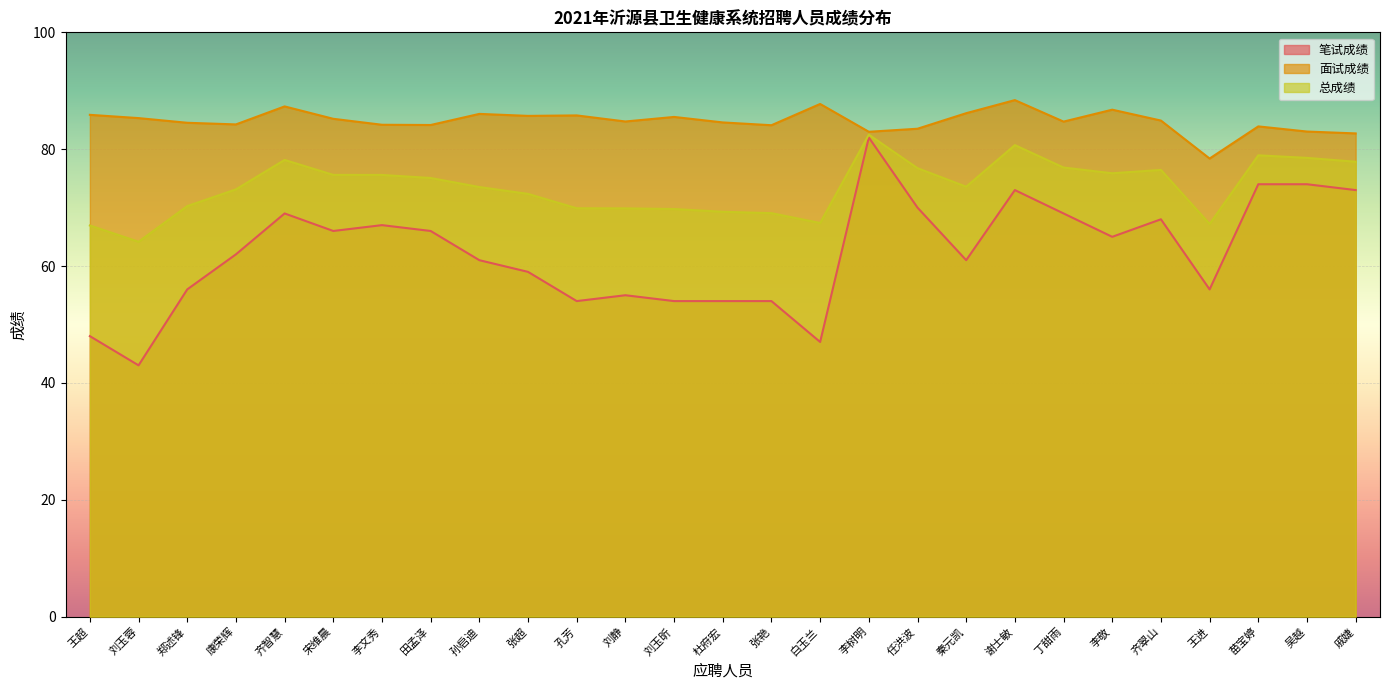

Reading right to left, what are all the values shown in this chart?

笔试成绩: 73.0	74.0	74.0	56.0	68.0	65.0	69.0	73.0	61.0	70.0	82.0	47.0	54.0	54.0	54.0	55.0	54.0	59.0	61.0	66.0	67.0	66.0	69.0	62.0	56.0	43.0	48.0
面试成绩: 82.7	83.0	83.9	78.4	84.9	86.8	84.7	88.4	86.2	83.5	83.0	87.7	84.1	84.6	85.5	84.7	85.8	85.7	86.0	84.1	84.2	85.2	87.3	84.2	84.5	85.3	85.9
总成绩: 77.8	78.5	79.0	67.2	76.5	75.9	76.9	80.7	73.6	76.8	82.5	67.4	69.0	69.3	69.8	69.9	69.9	72.3	73.5	75.1	75.6	75.6	78.2	73.1	70.3	64.2	66.9